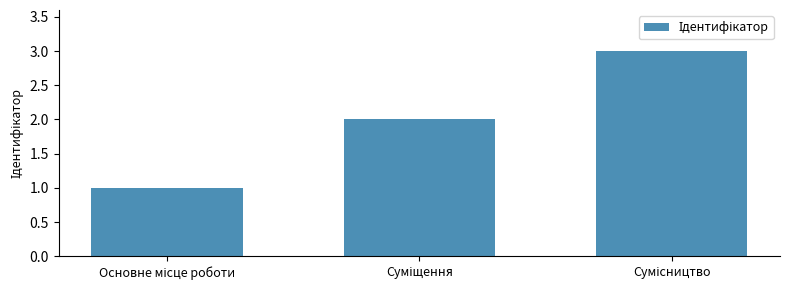

What is the difference between the maximum and minimum values?

2